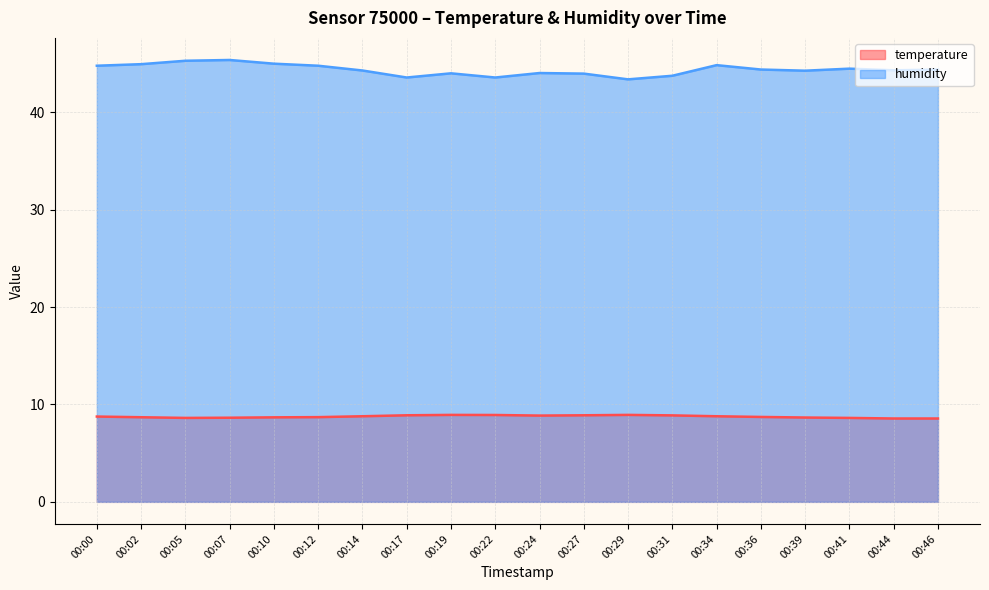

What are all the series names shown in the legend?

temperature, humidity